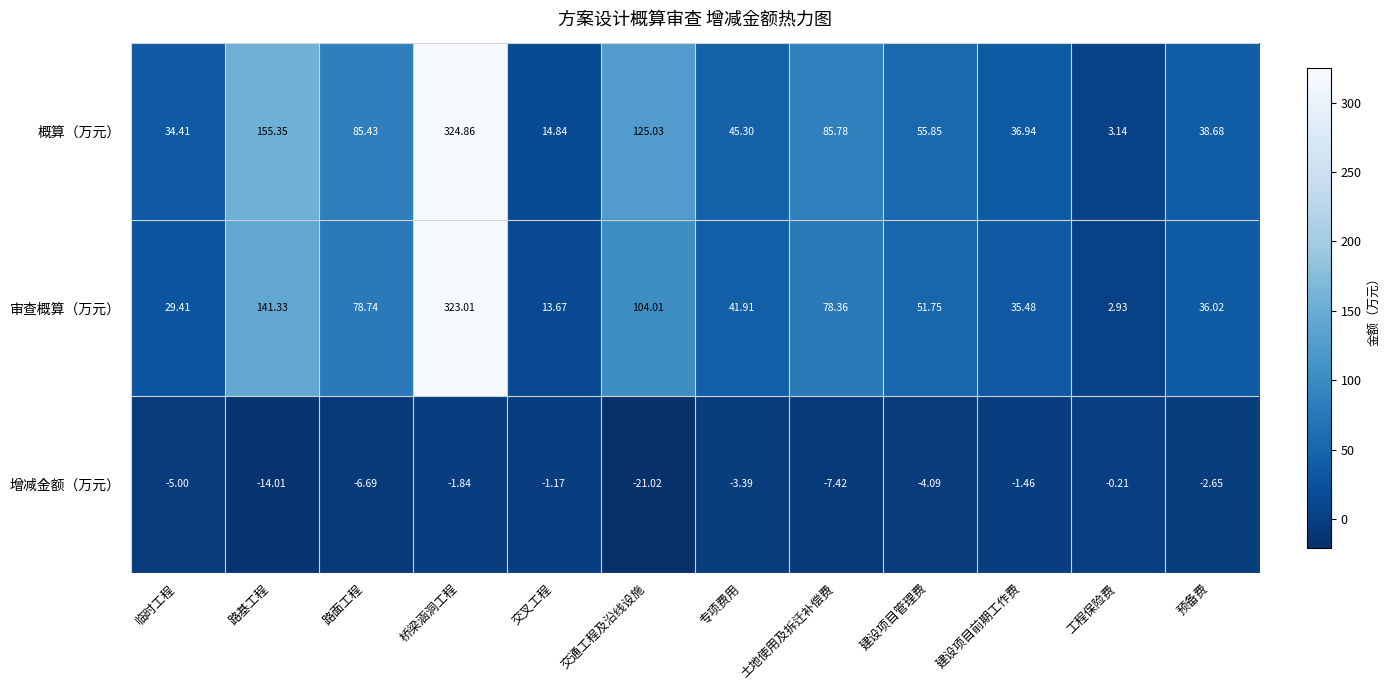

Between 桥梁涵洞工程 and 土地使用及拆迁补偿费, which series saw the biggest shift?

审查概算（万元）